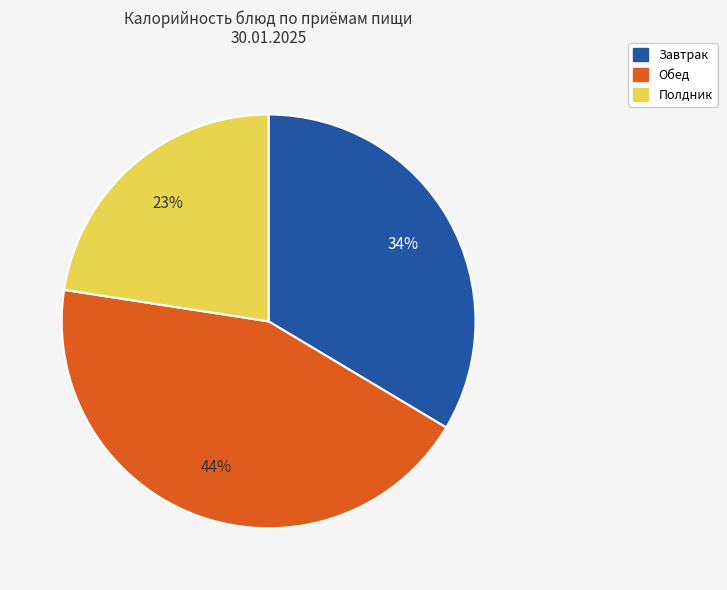

To the nearest percent, what is the difference between the largest and smallest slice percentages?

21%